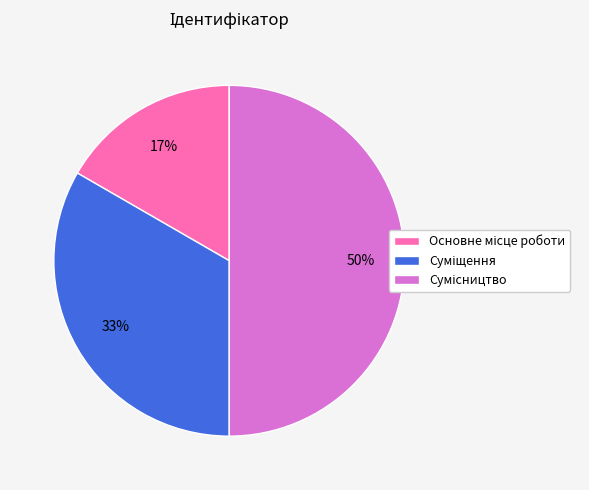

To the nearest percent, what is the difference between the largest and smallest slice percentages?

33%